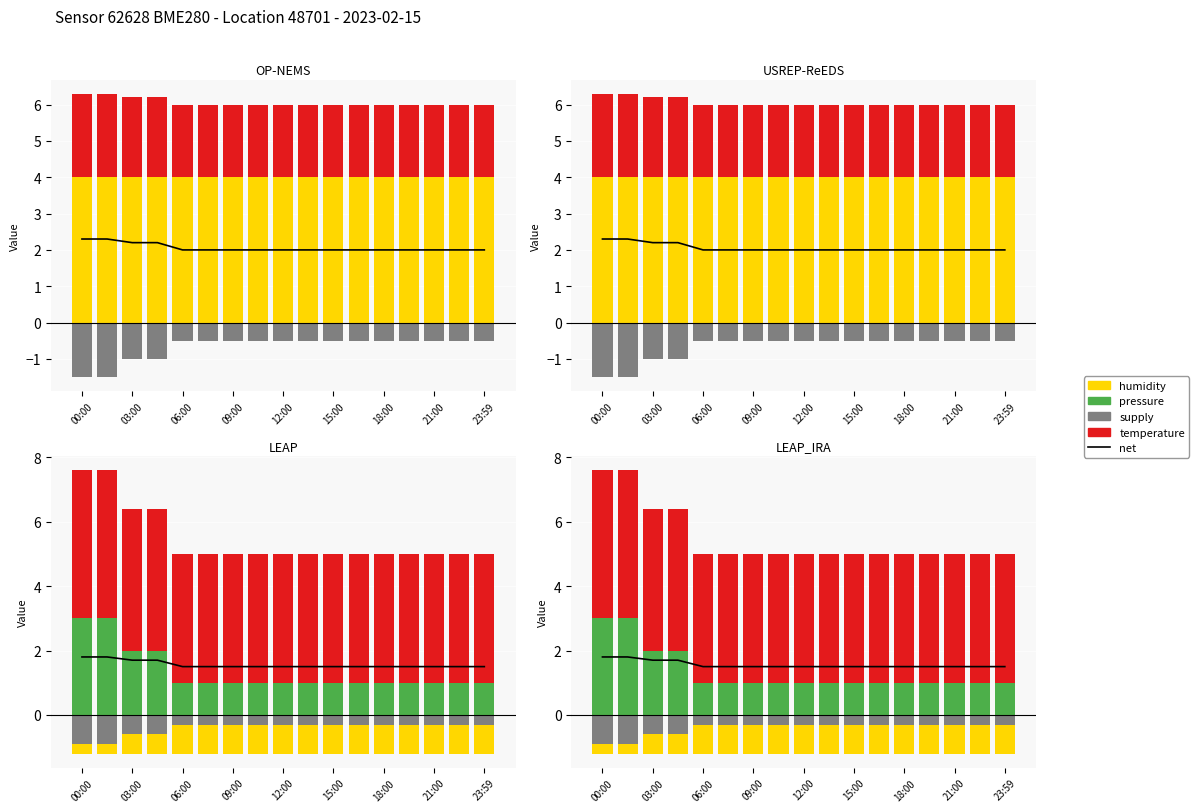

How many pressure values are between 1 and 2?

15